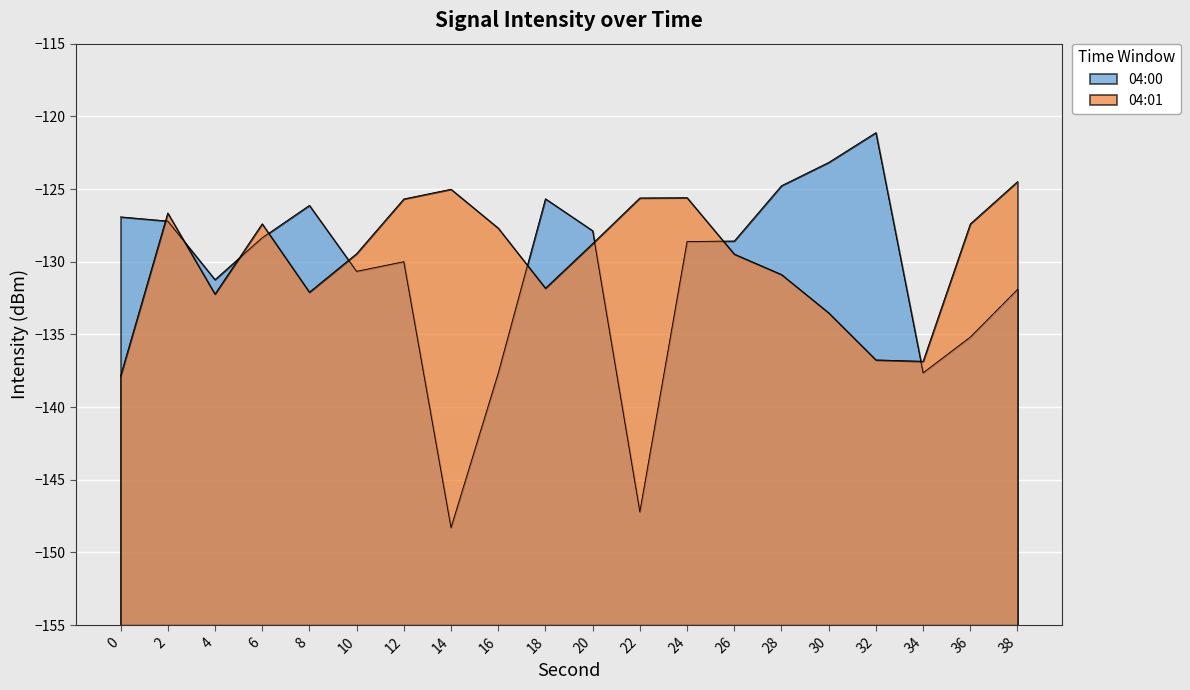

Is it true that 04:00 equals -127.9 at 20?

True